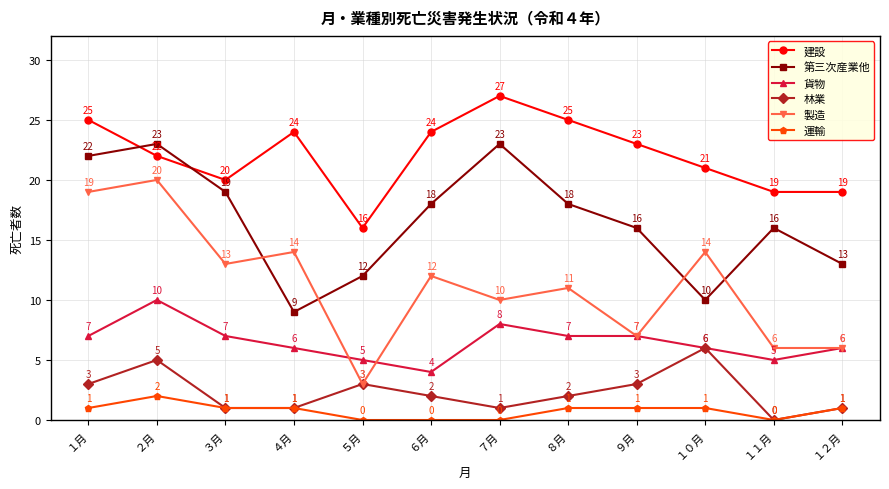

What is the value of the 製造 point at the 5th from the left?

3